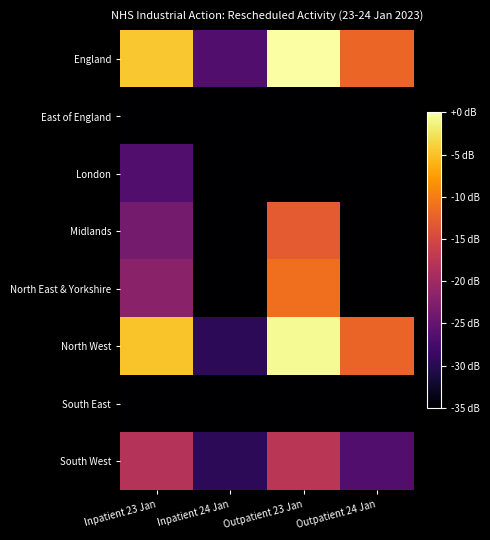

List the series in order of their peak value, highest first.

England, North West, North East & Yorkshire, Midlands, South West, London, East of England, South East